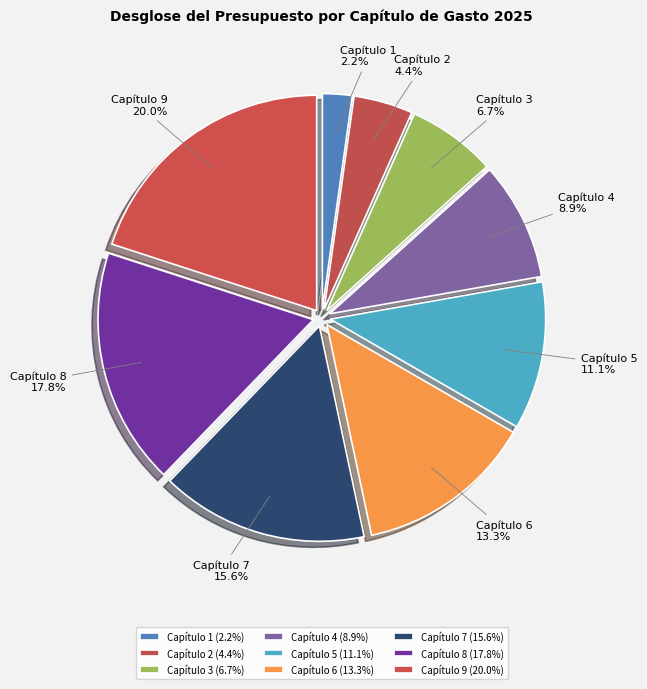

Which category has the smallest portion of the pie?

Capítulo 1